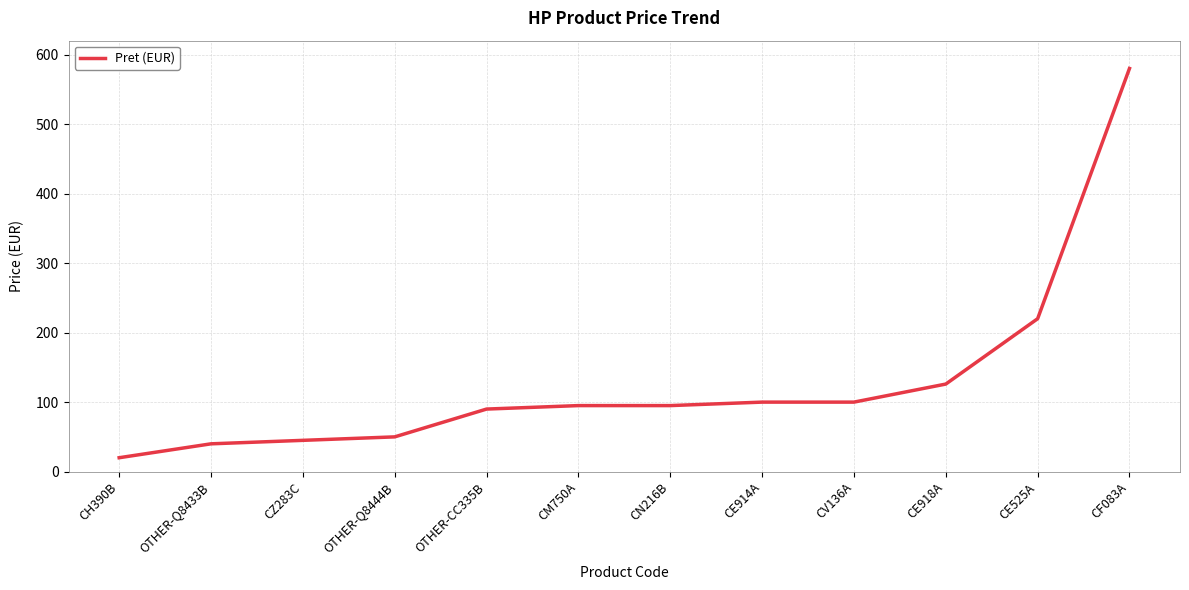

True or false: the data shows 50.0 at OTHER-Q8444B.

True